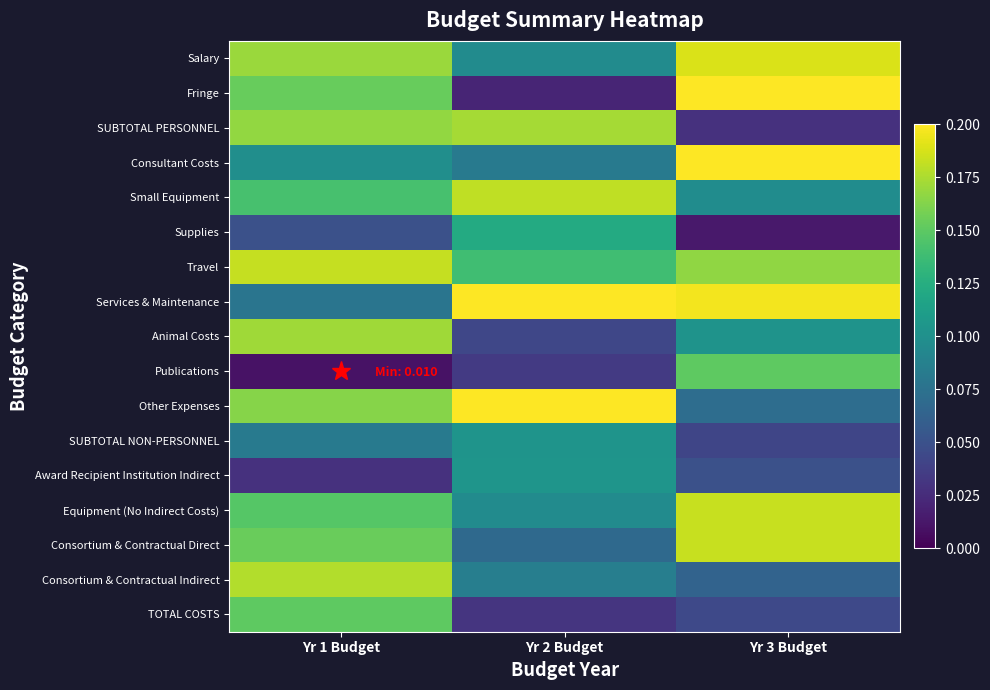

What is the total value across all series at Yr 2 Budget?

1.8